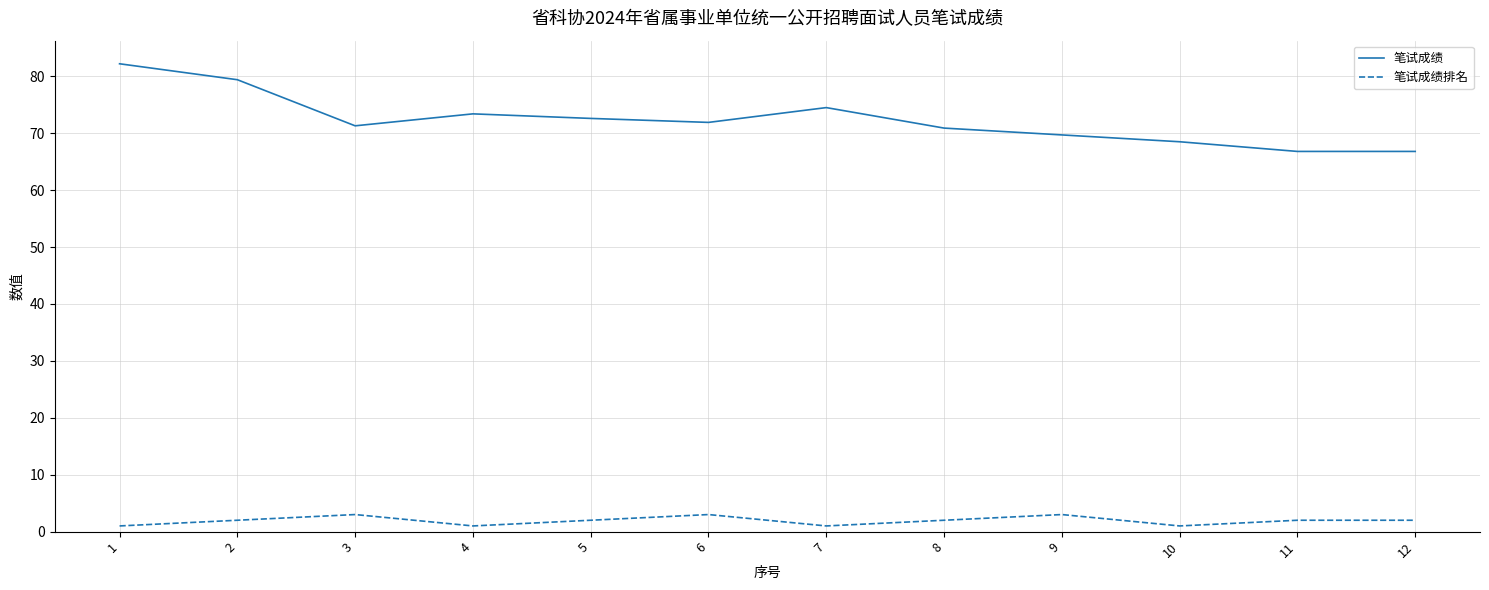

Reading left to right, list all the values displayed in this chart.

笔试成绩: 82.2	79.4	71.3	73.4	72.6	71.9	74.5	70.9	69.7	68.5	66.8	66.8
笔试成绩排名: 1.0	2.0	3.0	1.0	2.0	3.0	1.0	2.0	3.0	1.0	2.0	2.0